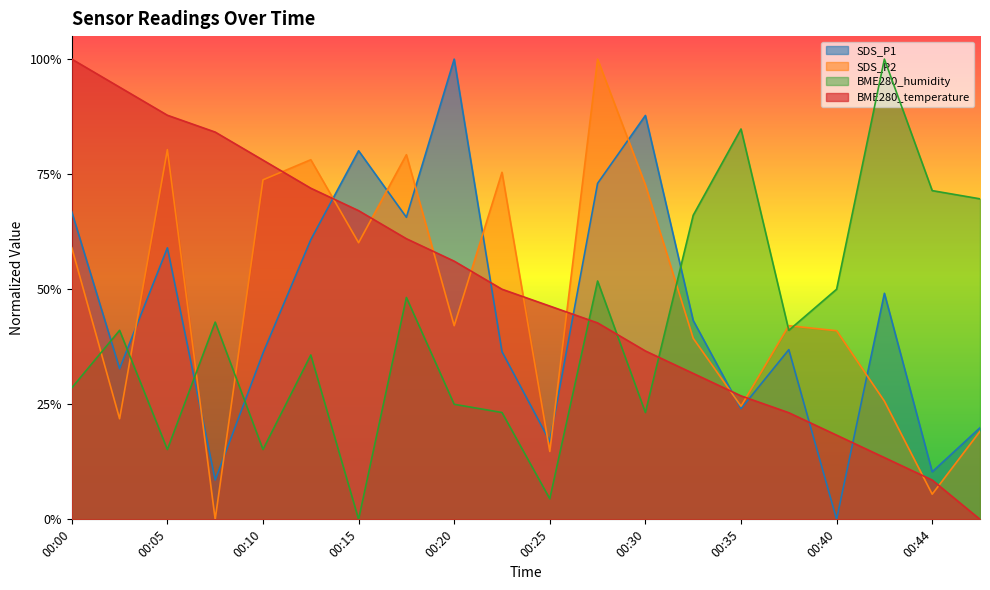

Which series ends up on top after the final intersection of BME280_temperature and SDS_P1?

SDS_P1